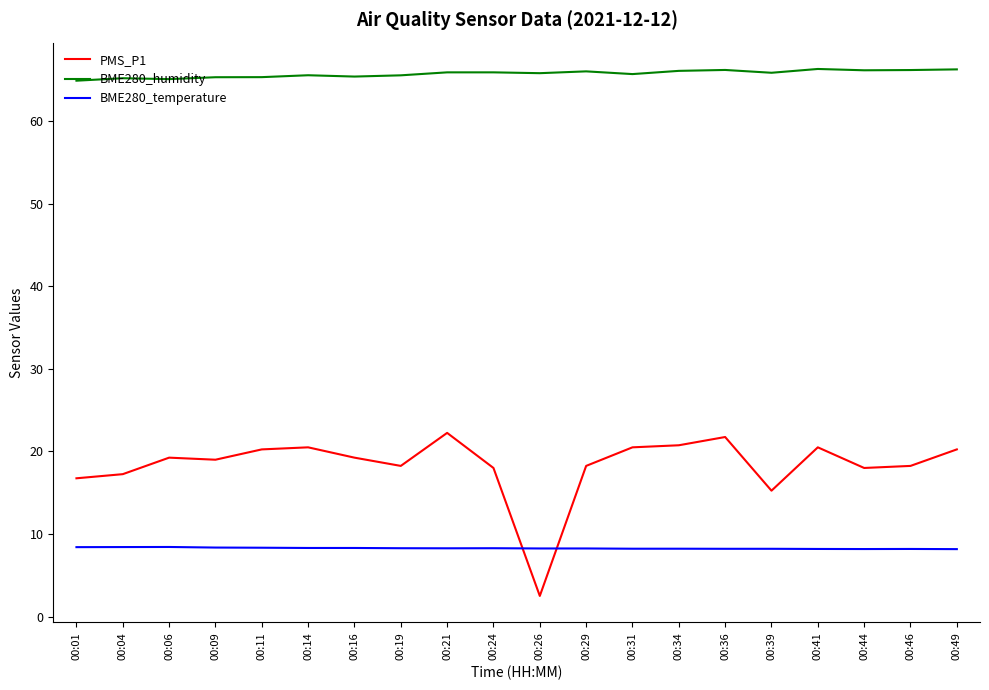

At how many categories does at least one series exceed 46?

20